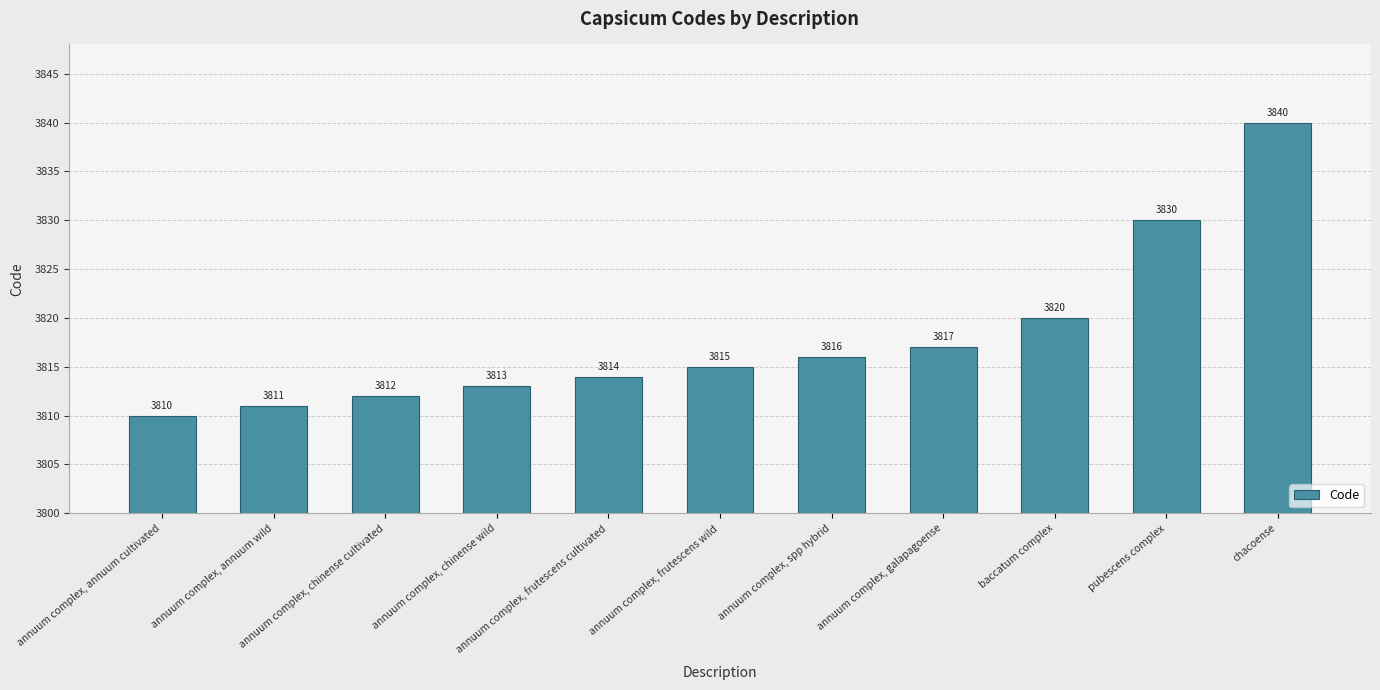

Reading left to right, list all the values displayed in this chart.

annuum complex, annuum cultivated=3810	annuum complex, annuum wild=3811	annuum complex, chinense cultivated=3812	annuum complex, chinense wild=3813	annuum complex, frutescens cultivated=3814	annuum complex, frutescens wild=3815	annuum complex, spp hybrid=3816	annuum complex, galapagoense=3817	baccatum complex=3820	pubescens complex=3830	chacoense=3840